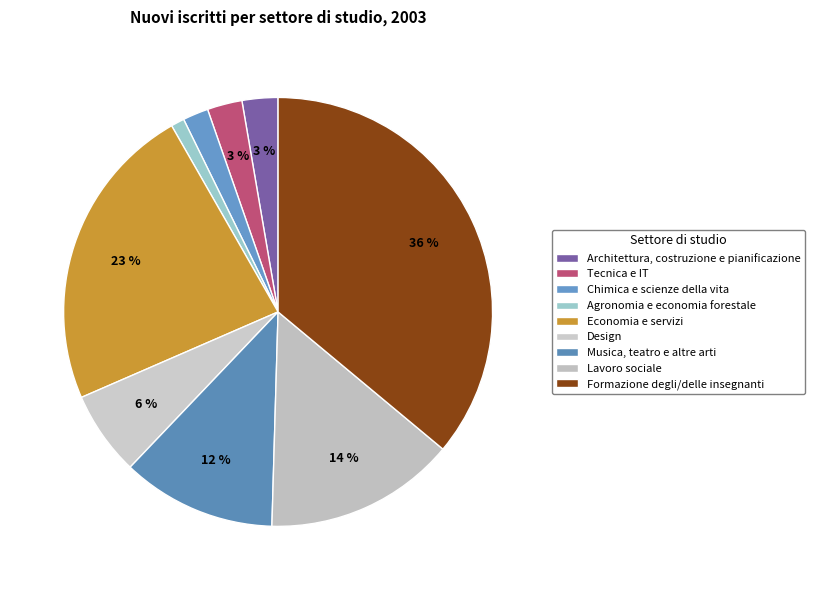

What is the smallest slice in the pie chart?

Agronomia e economia forestale